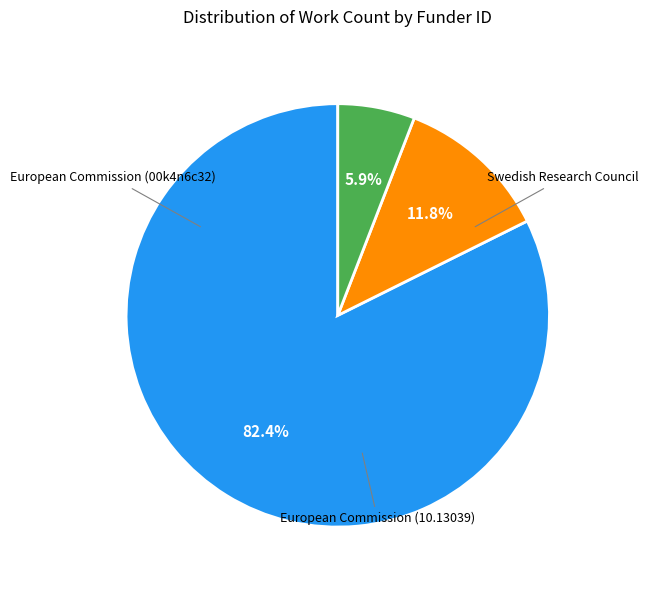

Rank the categories by value from highest to lowest.

00k4n6c32, 10.13039/501100000780, https://ror.org/03zttf063